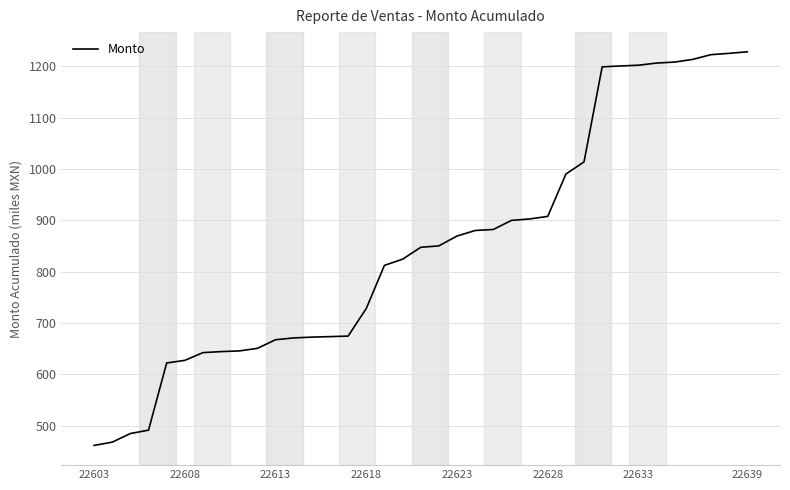

What is the maximum value shown in the chart?

1228.7